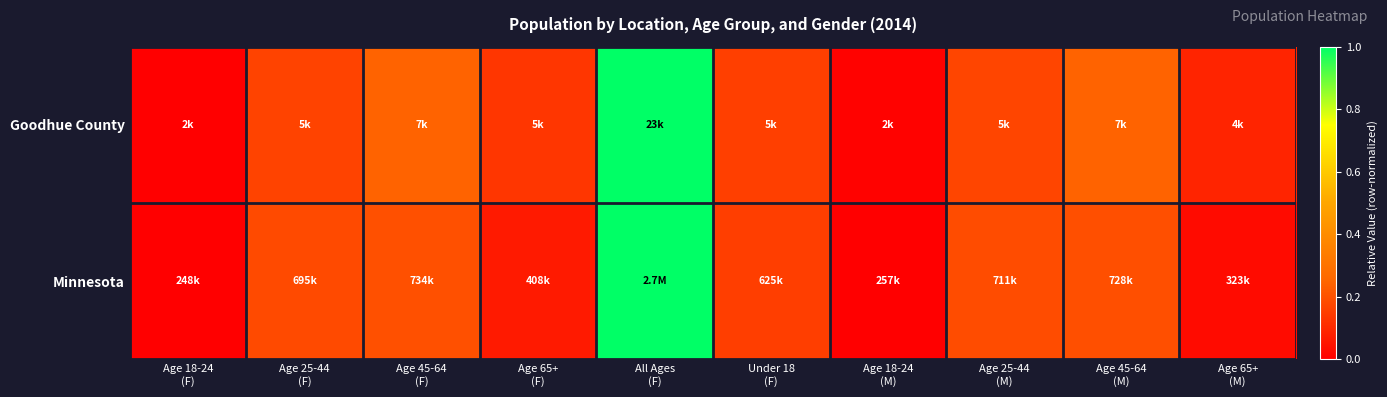

At how many categories does at least one series exceed 0?

9